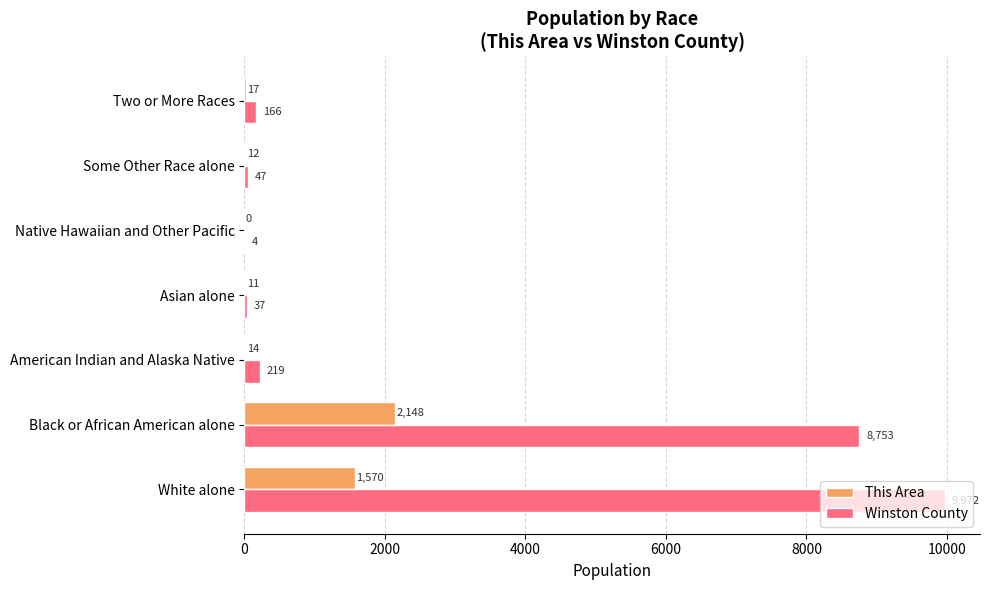

Is it true that This Area equals 947 at White alone?

False